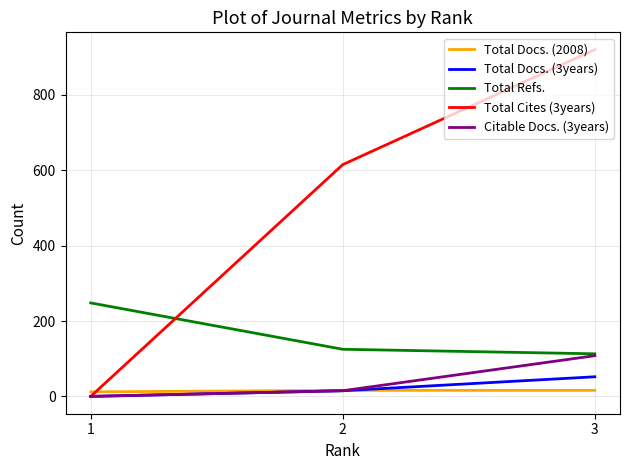

Which category has the lowest value across all series?

1